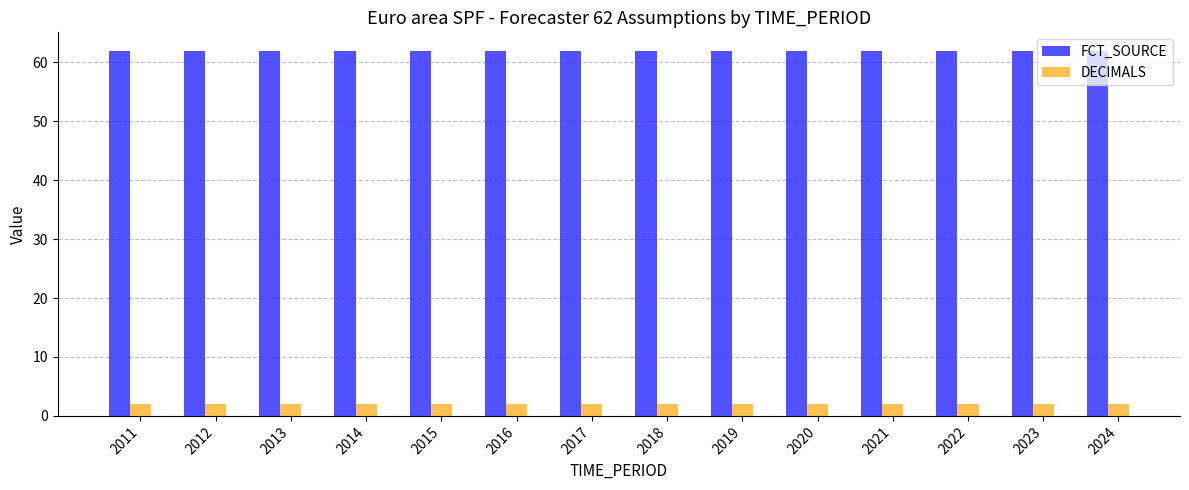

True or false: DECIMALS has a value of 2 at 2017.

True